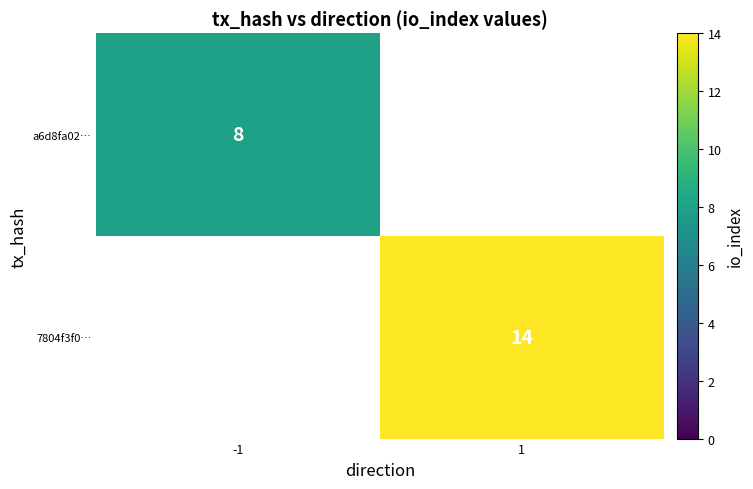

Which label corresponds to the largest value in the chart?

1